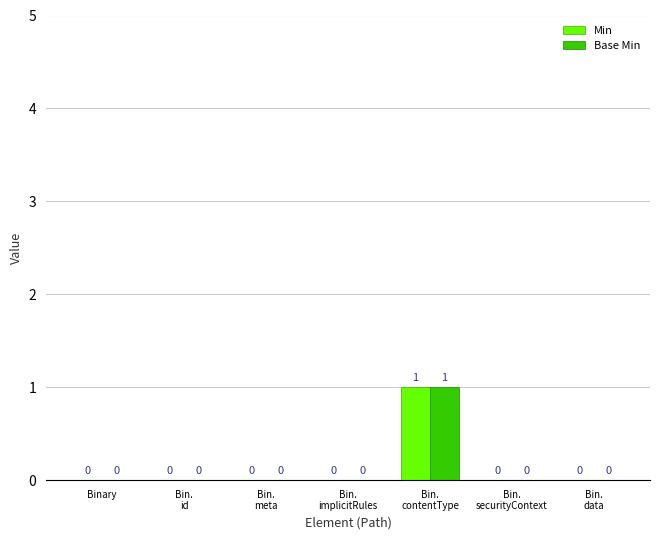

How many groups of bars are there?

7